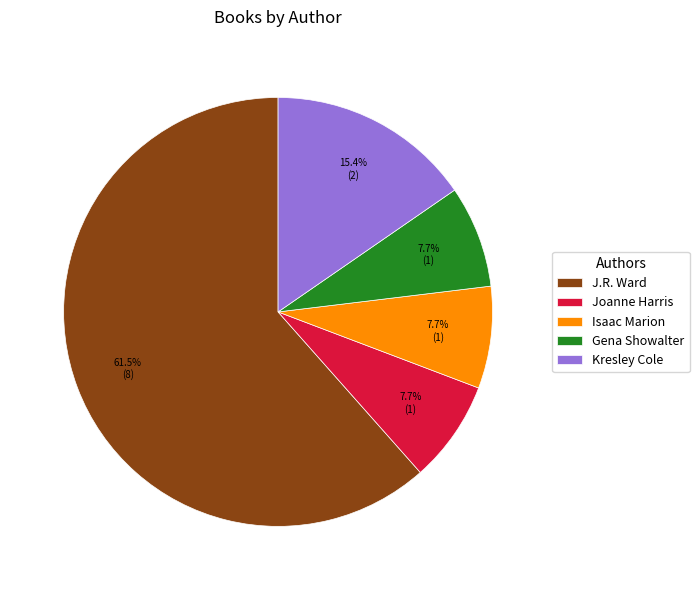

Approximately how many times larger is the value at Kresley Cole compared to Joanne Harris?

2.0